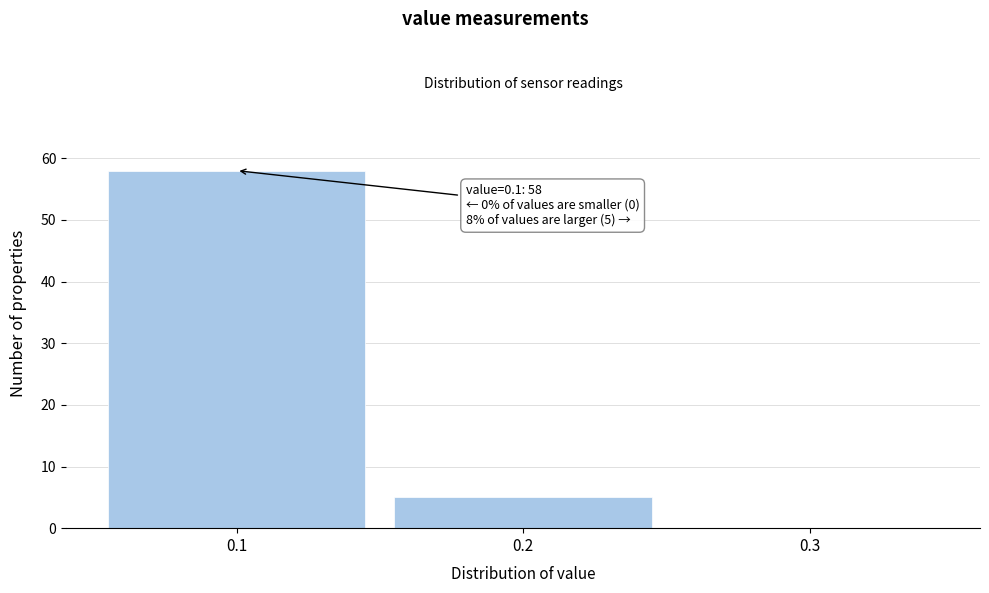

Over which range of the x-axis is the bar tallest?

0.05 to 0.15